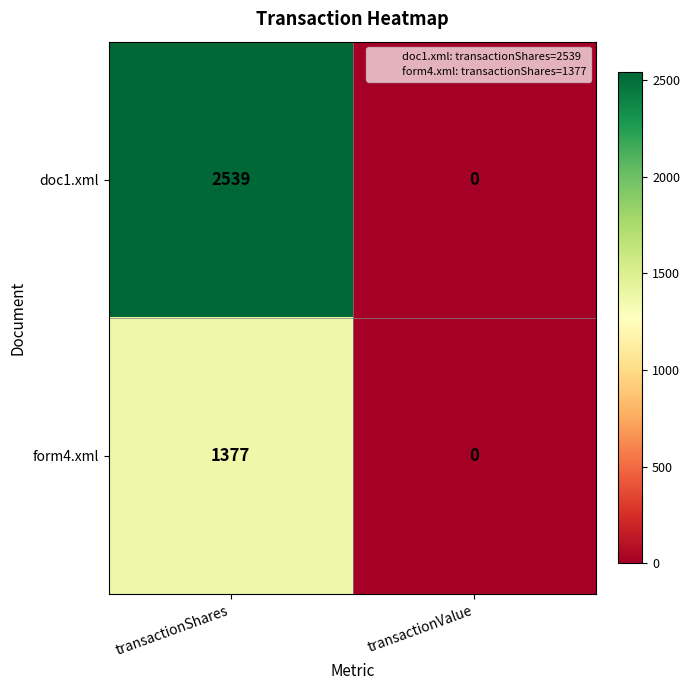

What is the difference between the highest and lowest values at transactionShares?

1162